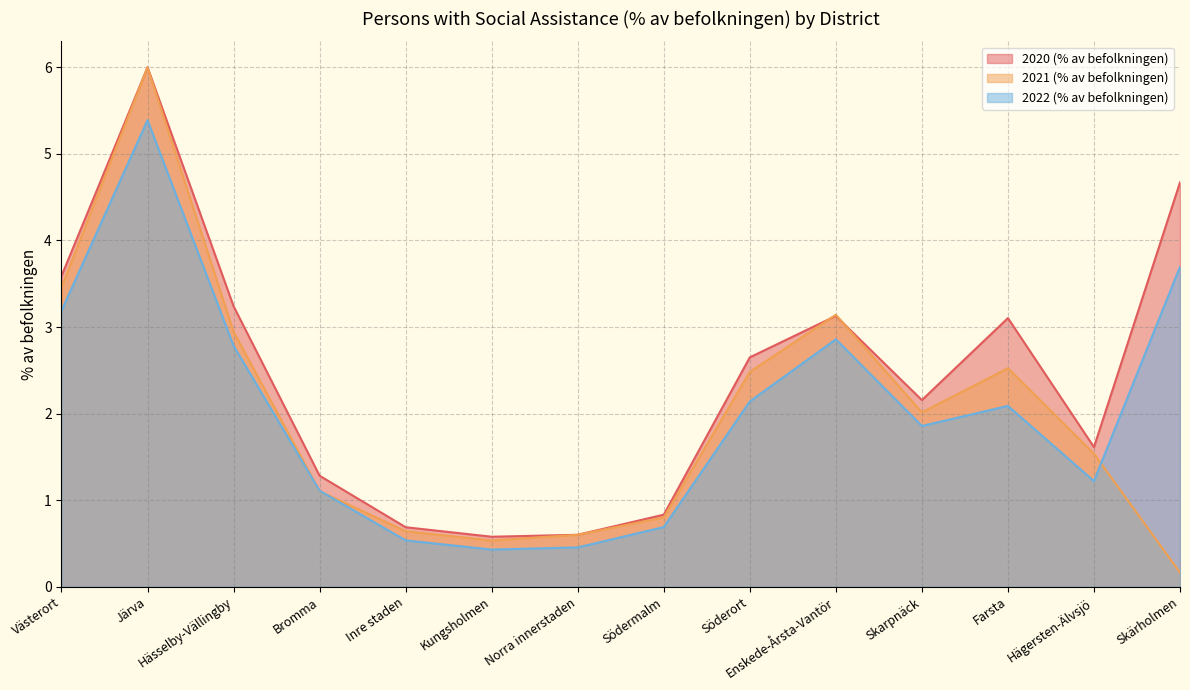

What are all the series names shown in the legend?

2020 (% av befolkningen), 2021 (% av befolkningen), 2022 (% av befolkningen)